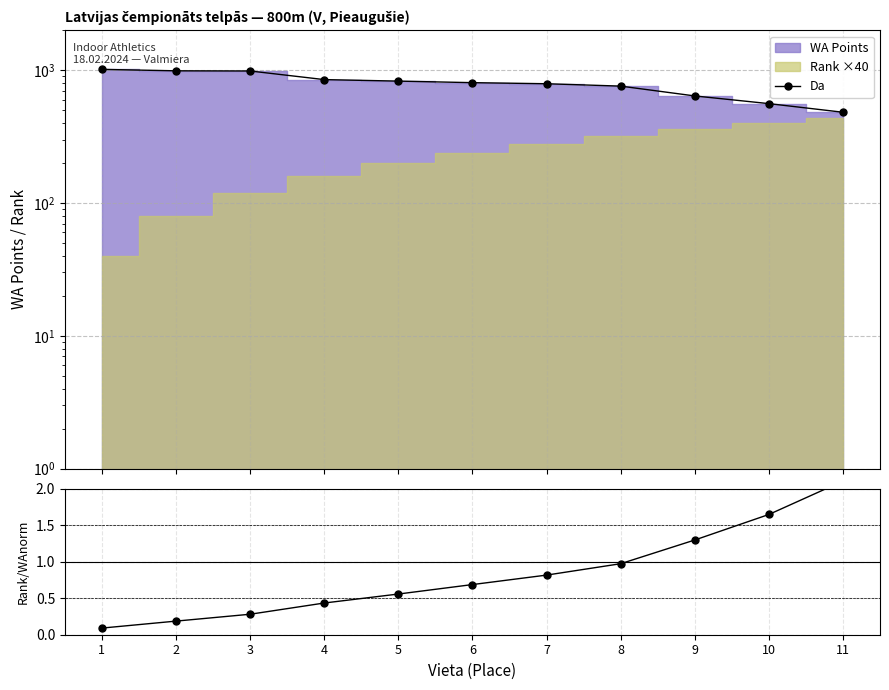

Is the value of Da at 7 greater than the value of Rank / Norm WA at 6?

Yes